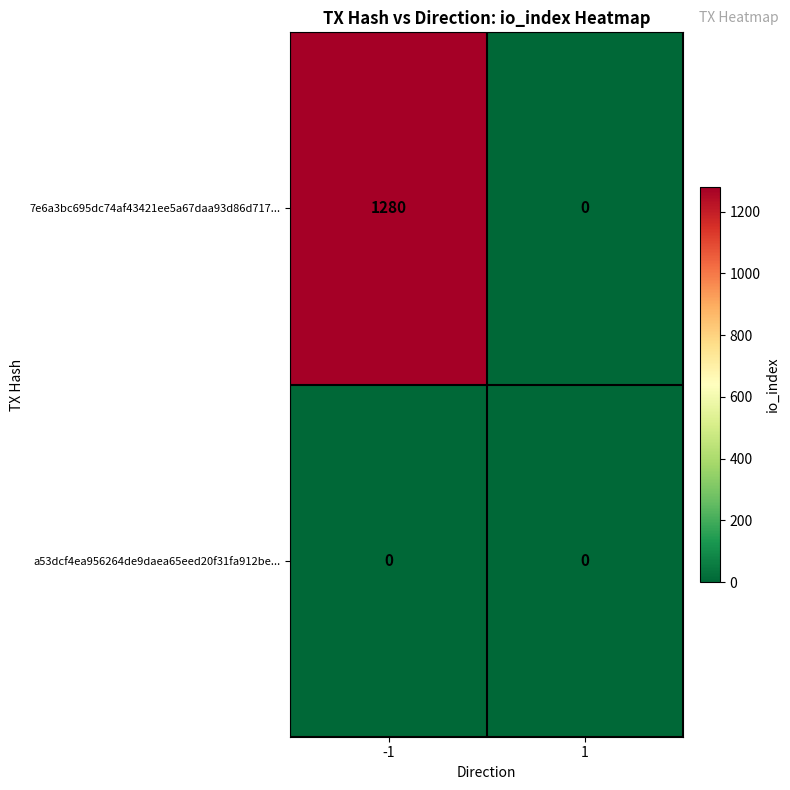

Rank the series by their average value, from lowest to highest.

a53dcf4ea956264de9daea65eed20f31fa912be..., 7e6a3bc695dc74af43421ee5a67daa93d86d717...